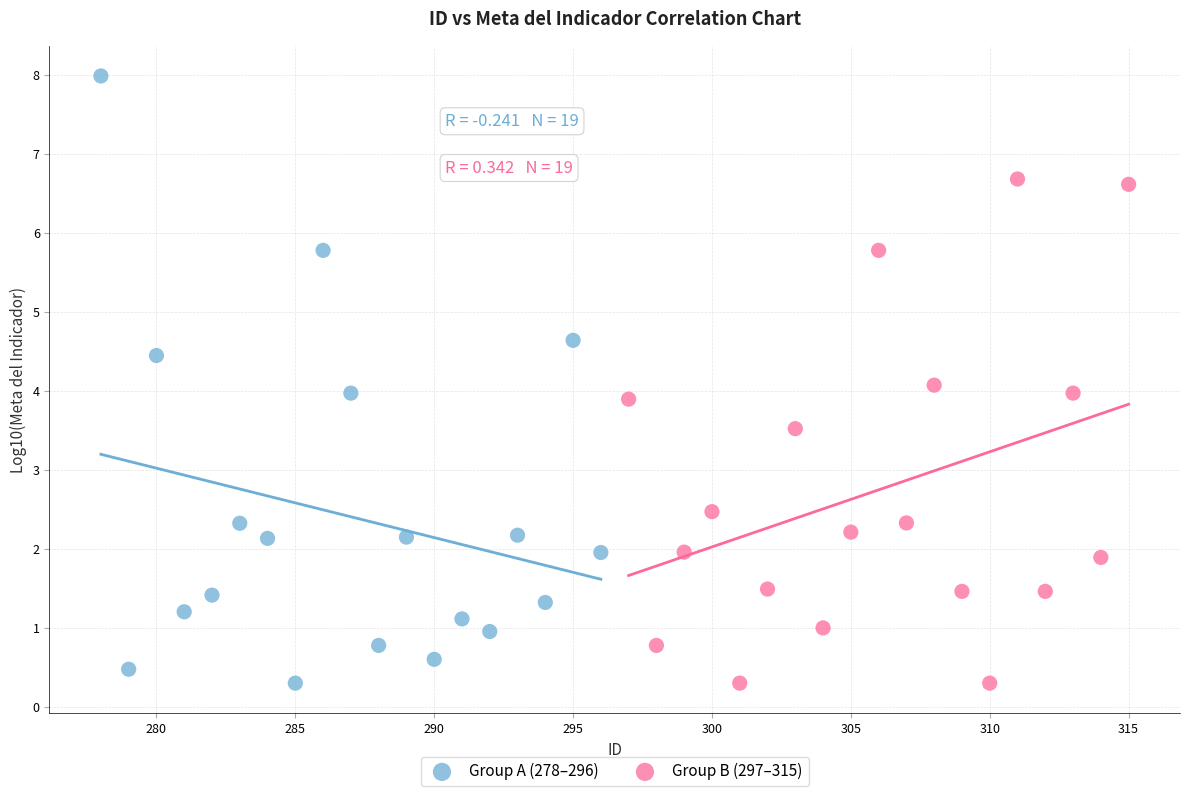

Which series has the widest spread of Y values?

Group A (278–296)